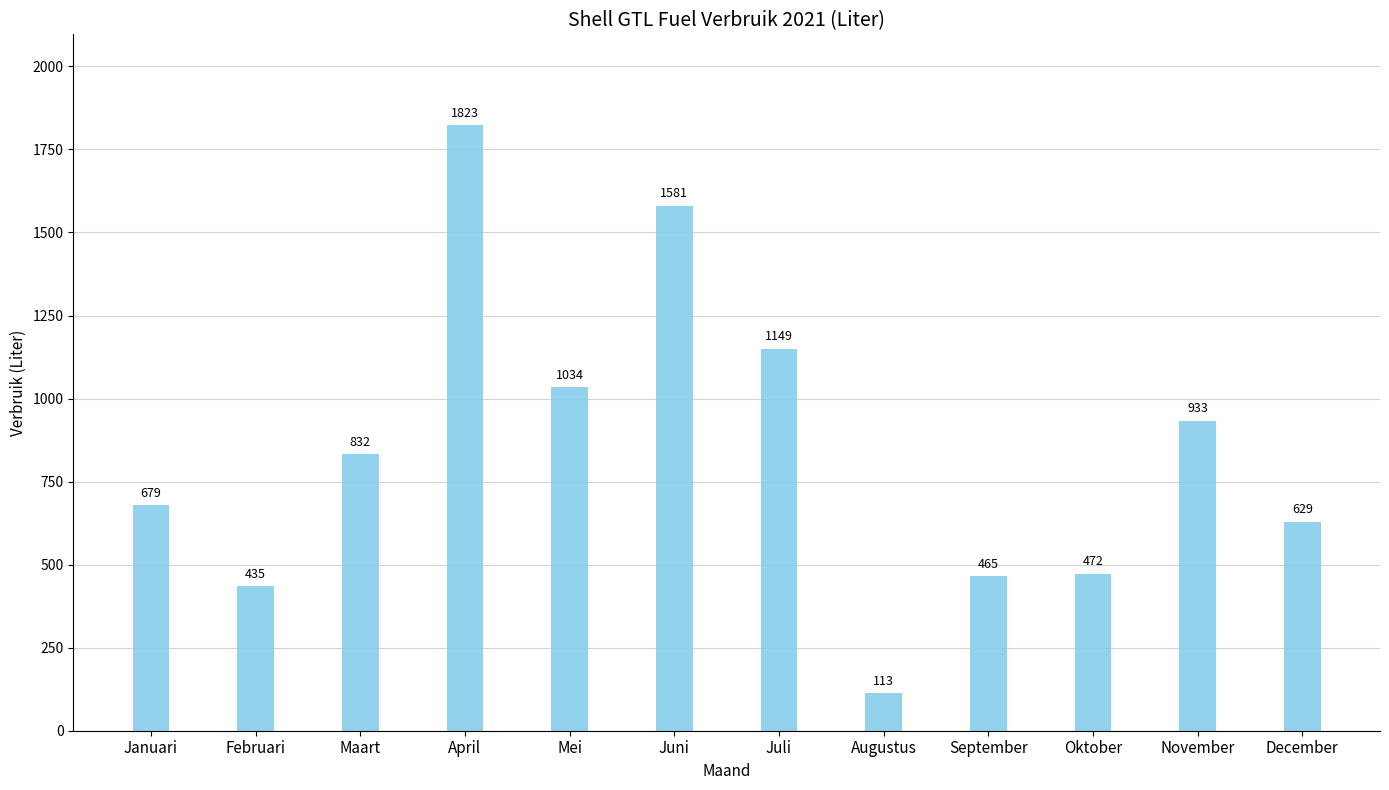

Which has a higher value, April or Januari?

April